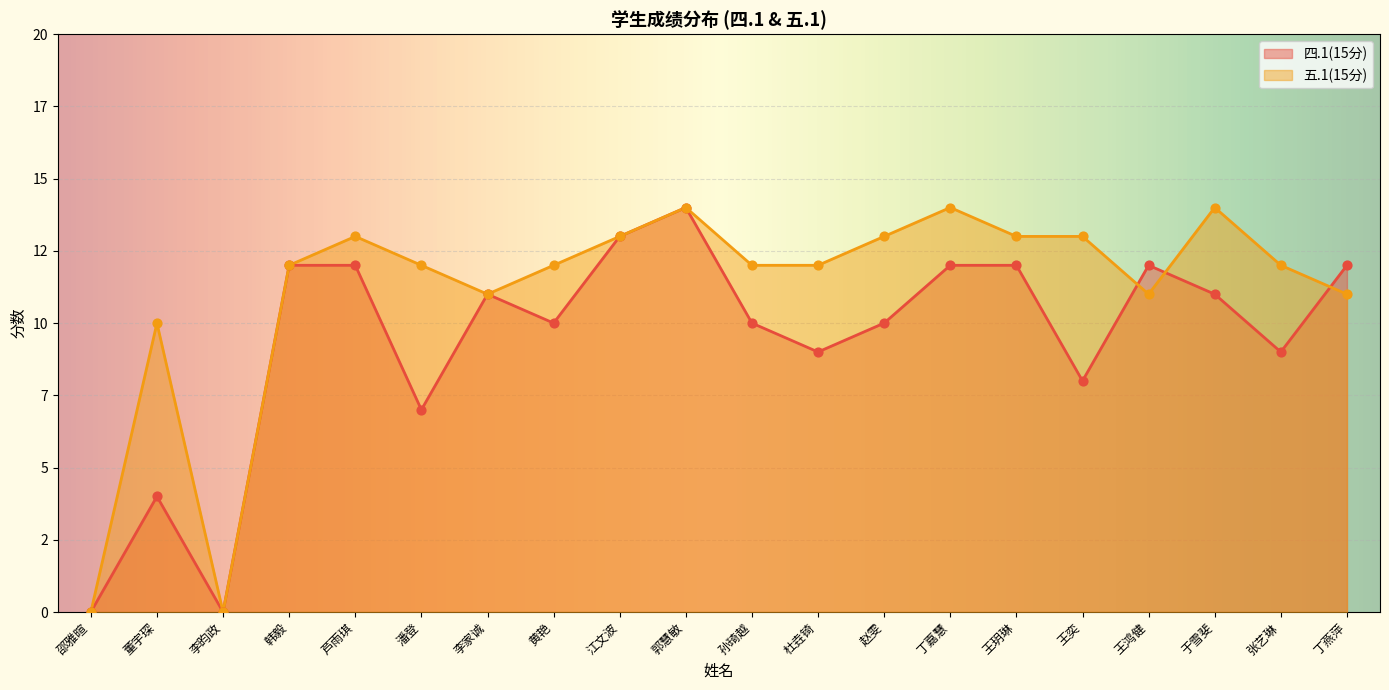

Which series has the largest total across all categories?

五.1(15分)